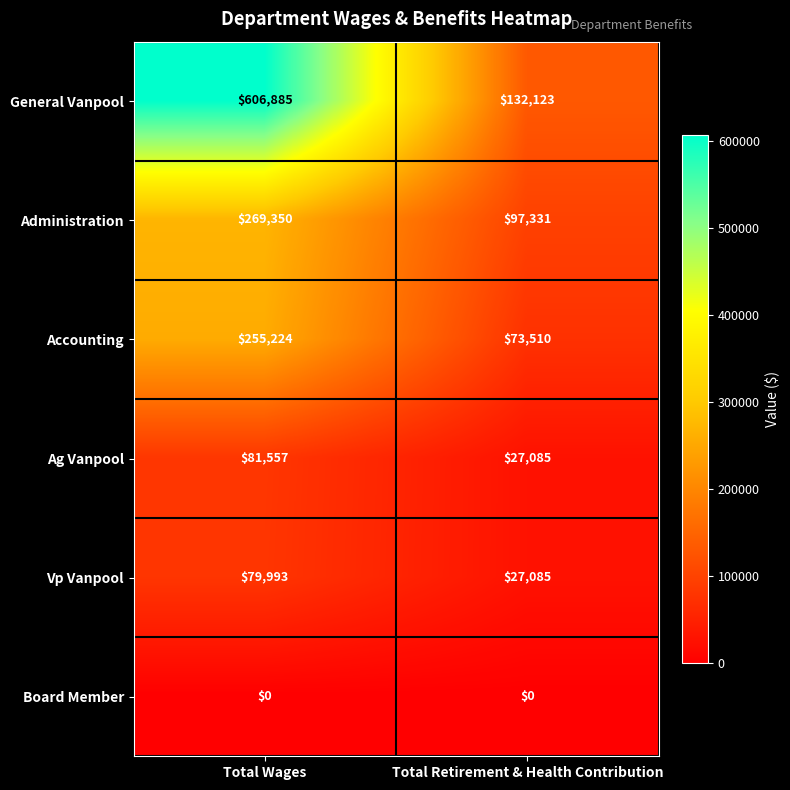

The Accounting series shows 255224 at Total Wages. True or false?

True